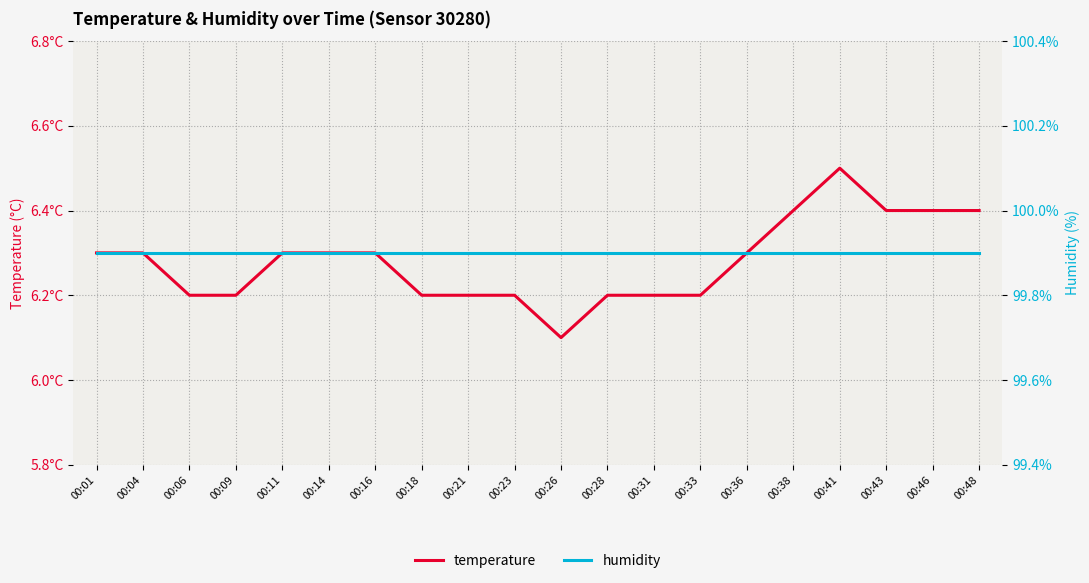

At how many categories does at least one series exceed 47?

20